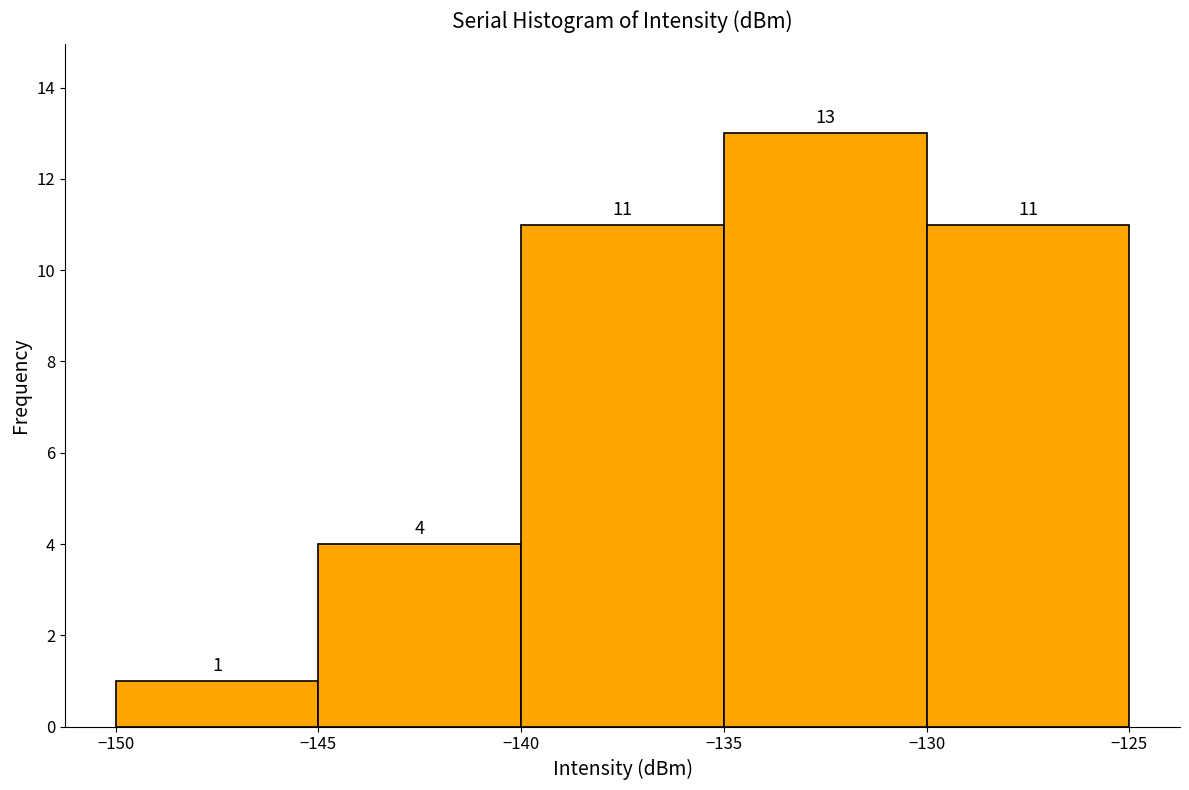

Which range on the x-axis has the tallest bar?

-135 to -130